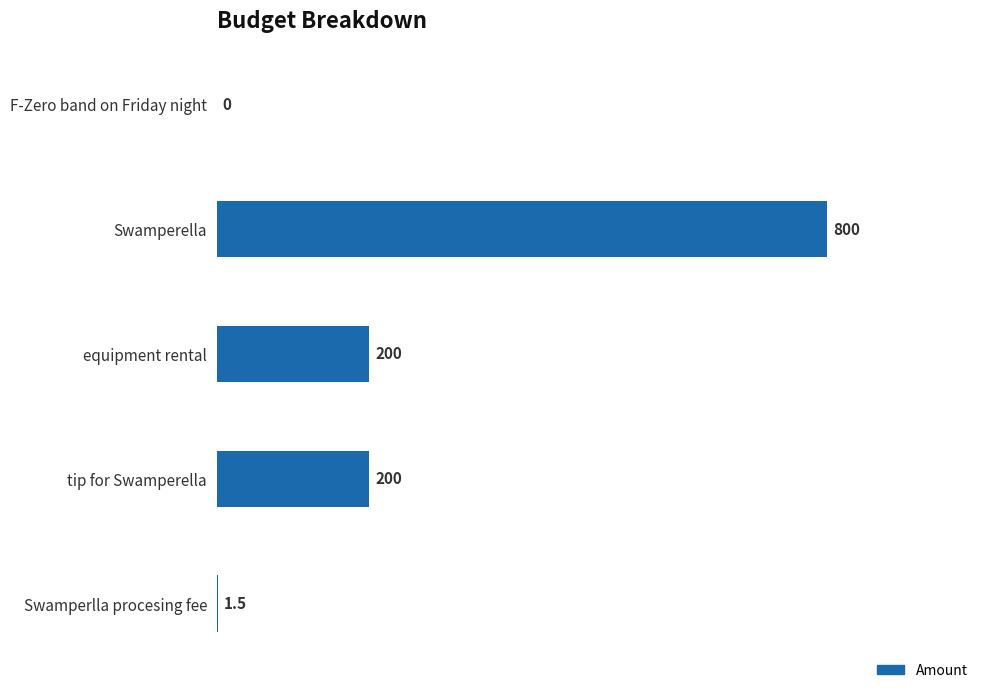

Reading bottom to top, transcribe all the data shown in this chart.

Swamperlla procesing fee=1.5	tip for Swamperella=200.0	equipment rental=200.0	Swamperella=800.0	F-Zero band on Friday night=0.0